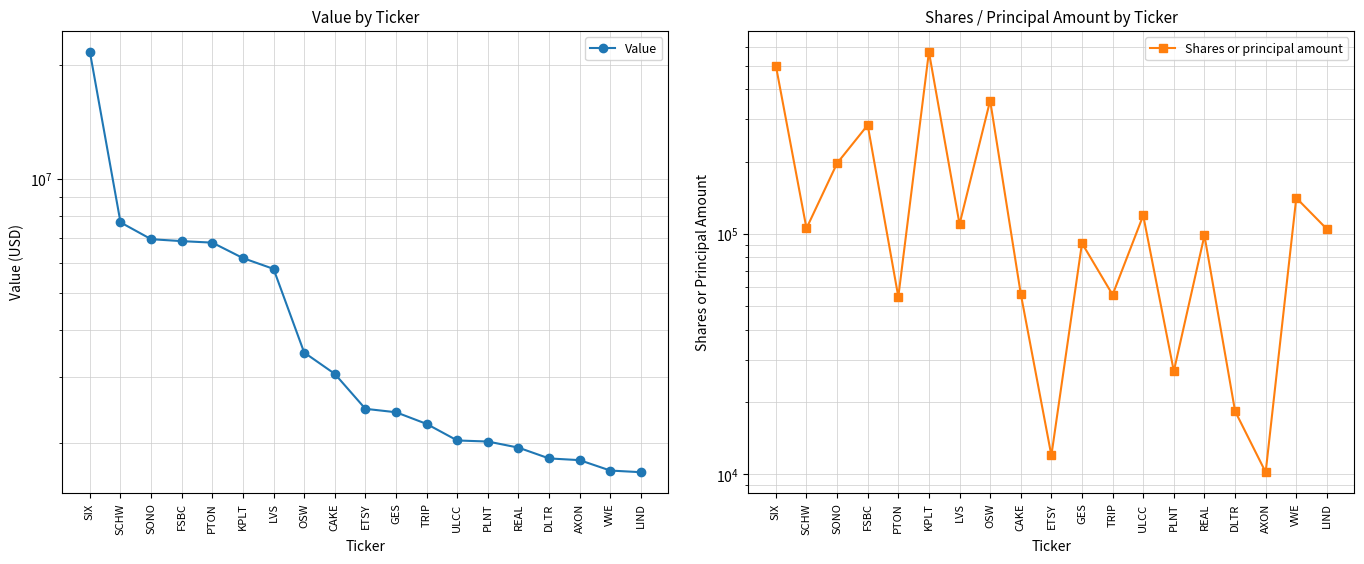

What is the total value across all series at FSBC?

7143026